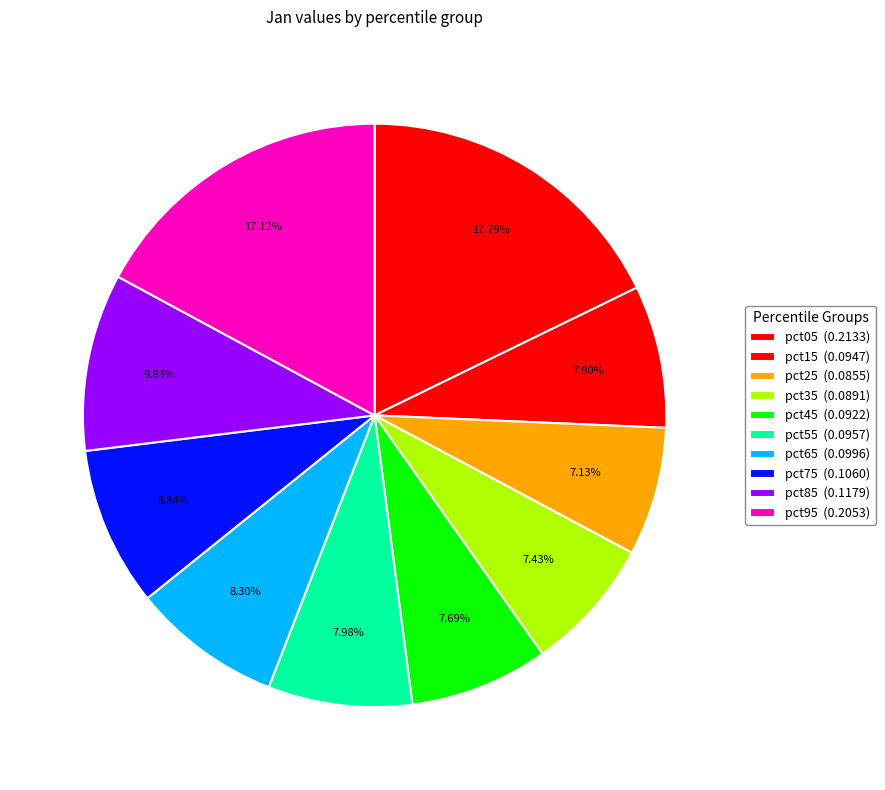

What percentage is the pct75 slice, to the nearest percent?

9%